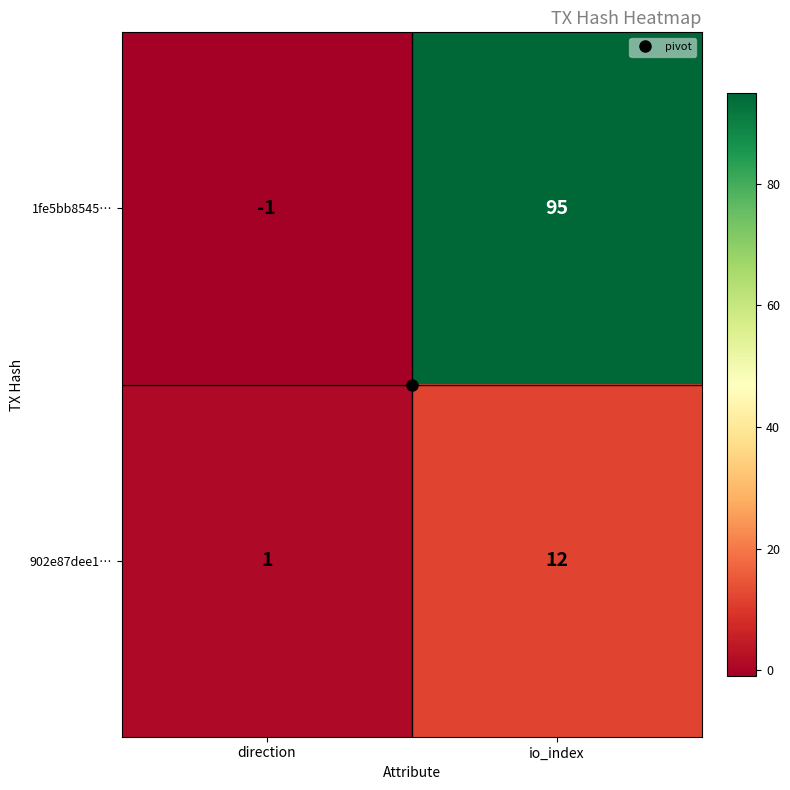

What is the sum of the 1fe5bb8545… values at direction and io_index?

94